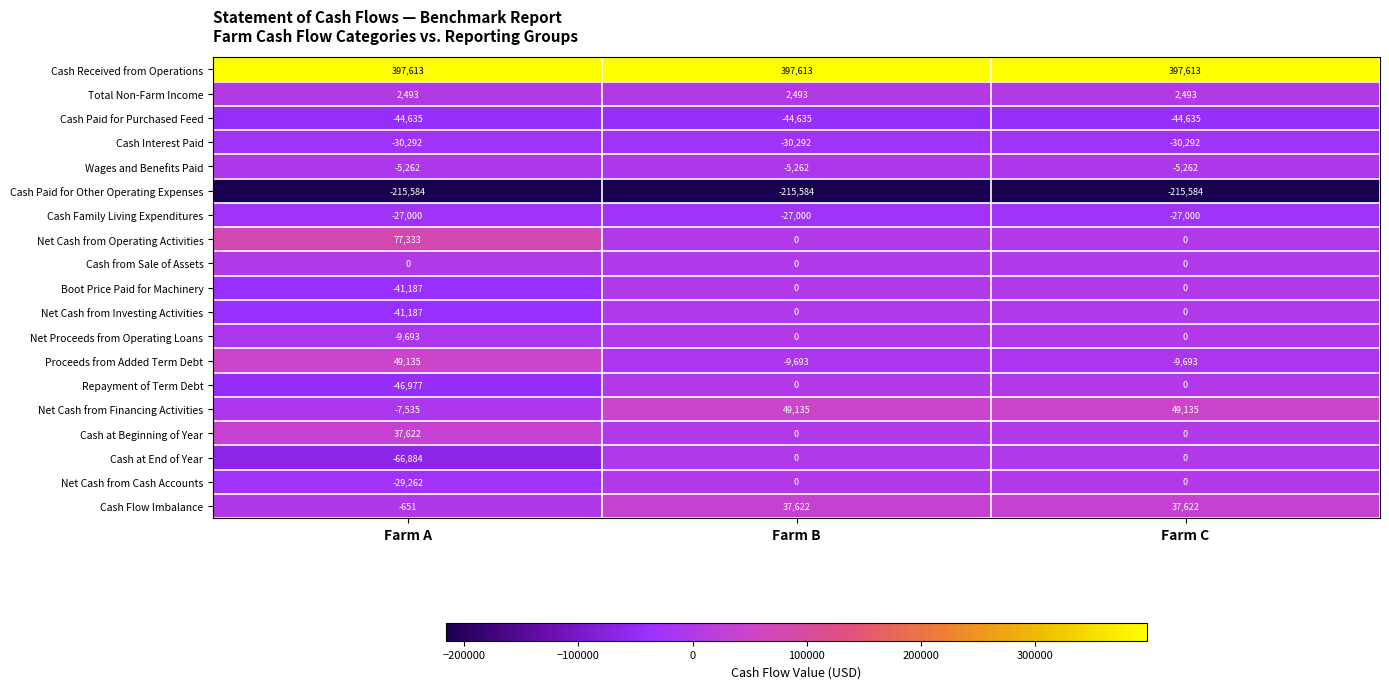

Where is Cash at End of Year nearest to the value -33442?

Farm A